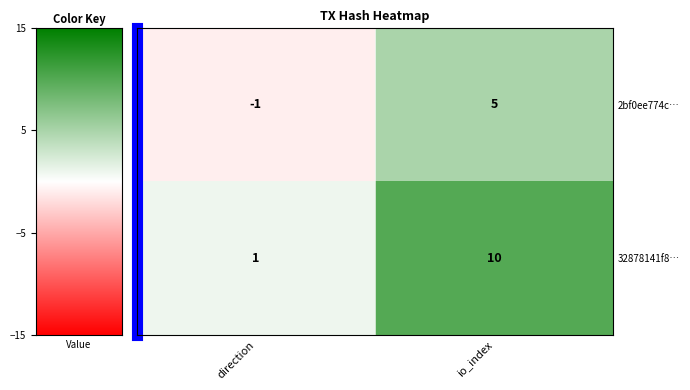

The 32878141f8… series shows 1 at direction. True or false?

True